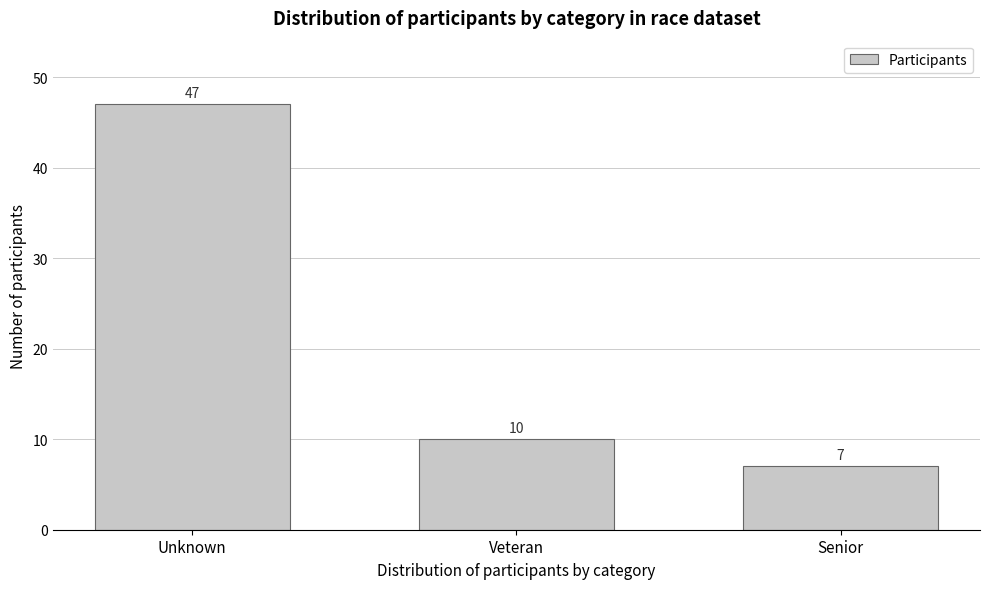

Reading left to right, transcribe all the data shown in this chart.

Unknown=47	Veteran=10	Senior=7